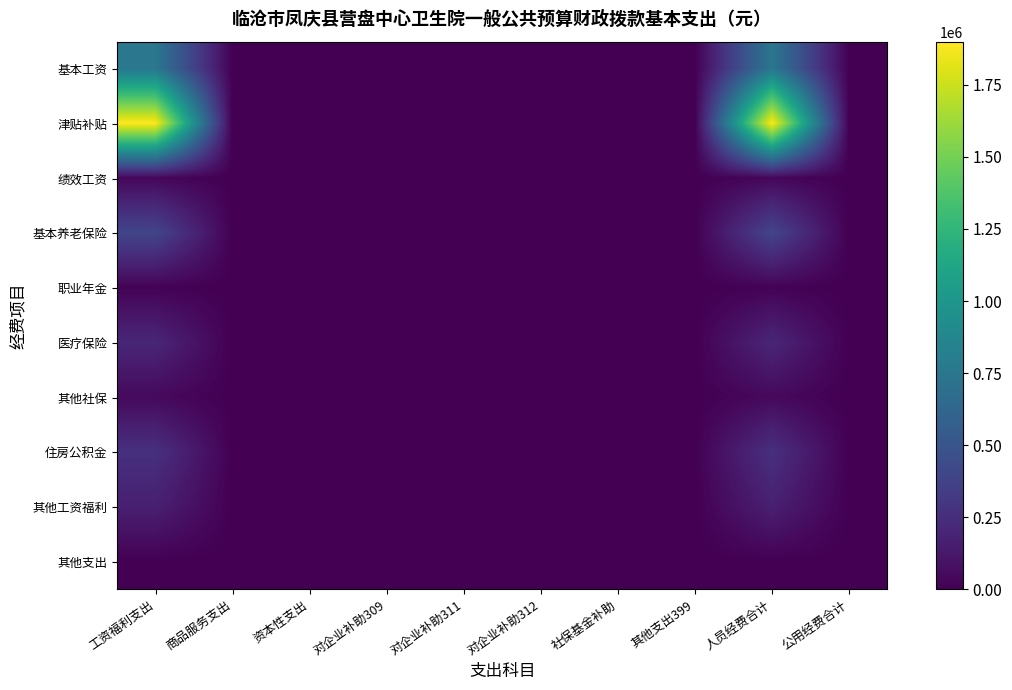

Which series has the largest total across all categories?

津贴补贴